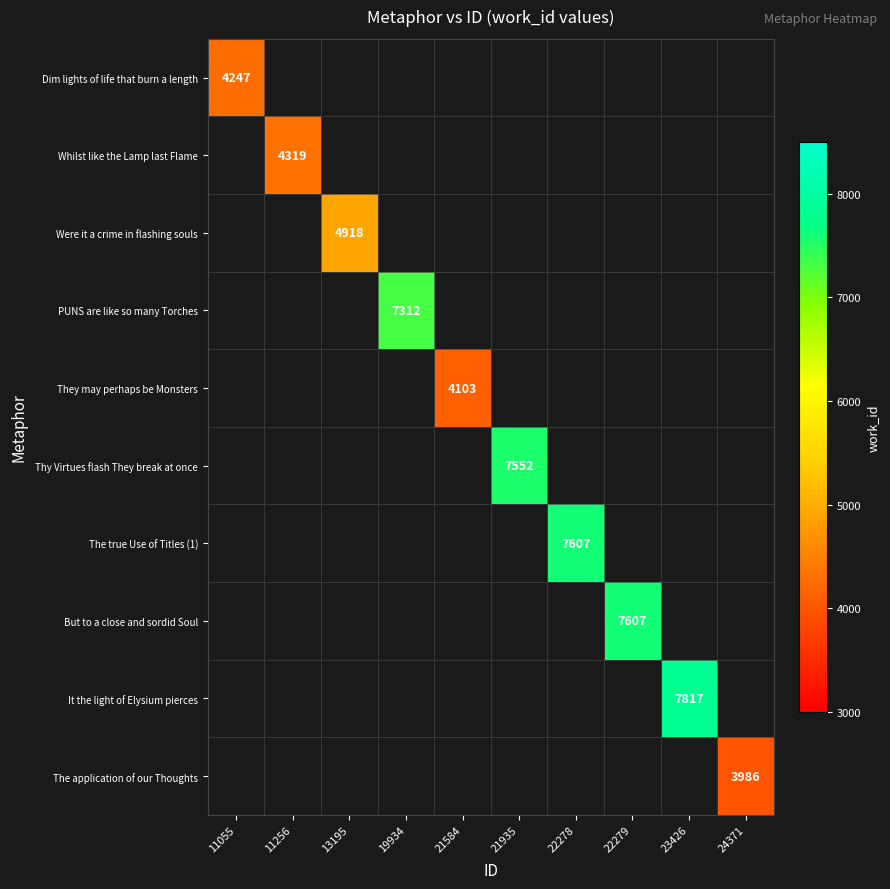

The It the light of Elysium pierces series shows 7817 at 23426. True or false?

True